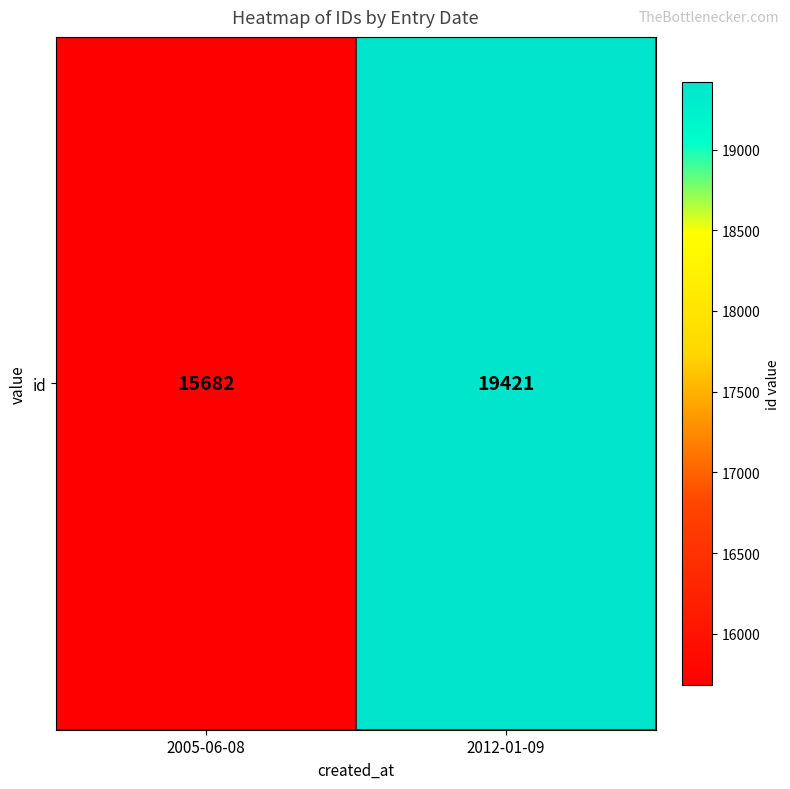

List the labels in order of value, largest first.

2012-01-09, 2005-06-08